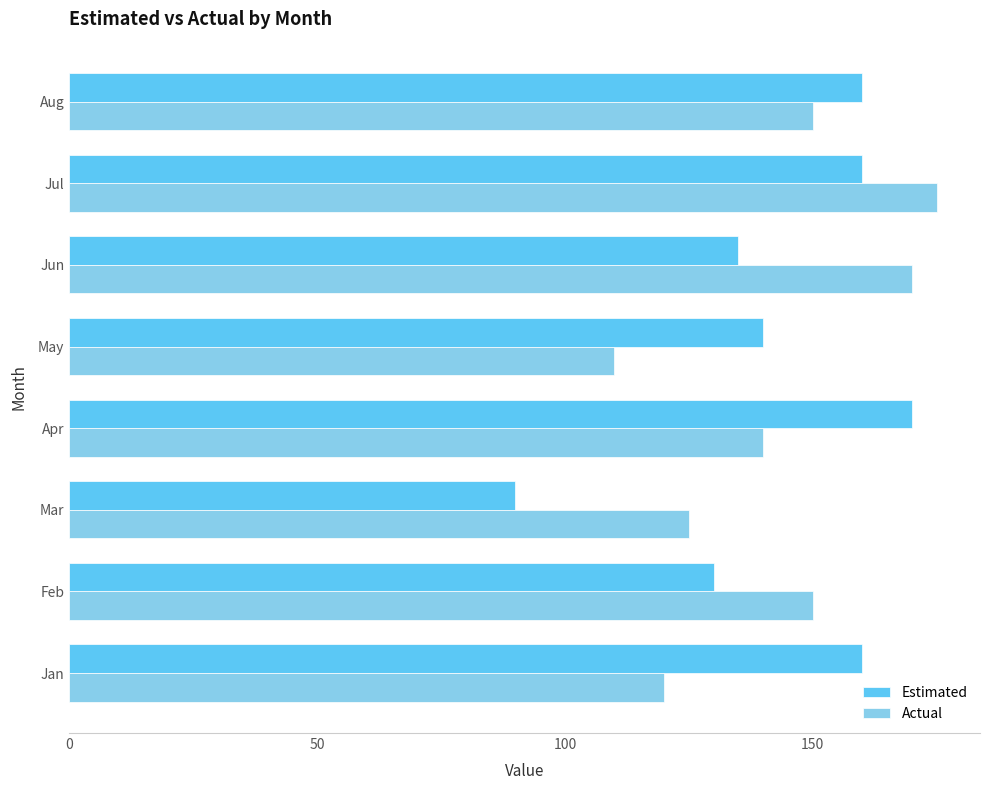

At Jun, list the series in order from smallest to largest.

Estimated, Actual